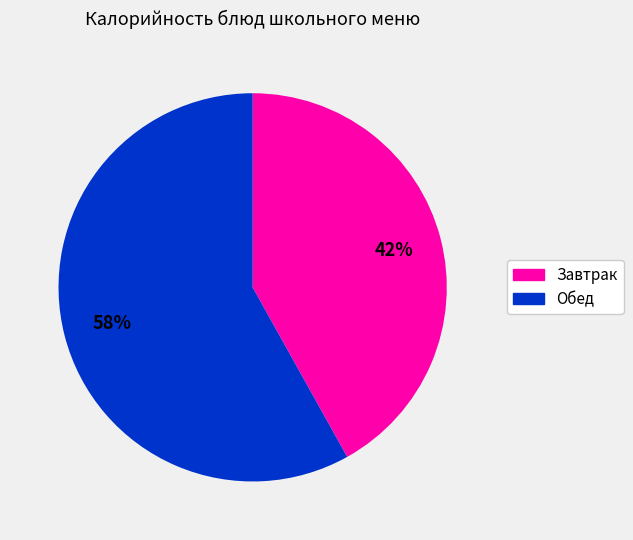

Is there any slice that represents more than half of the pie?

Yes